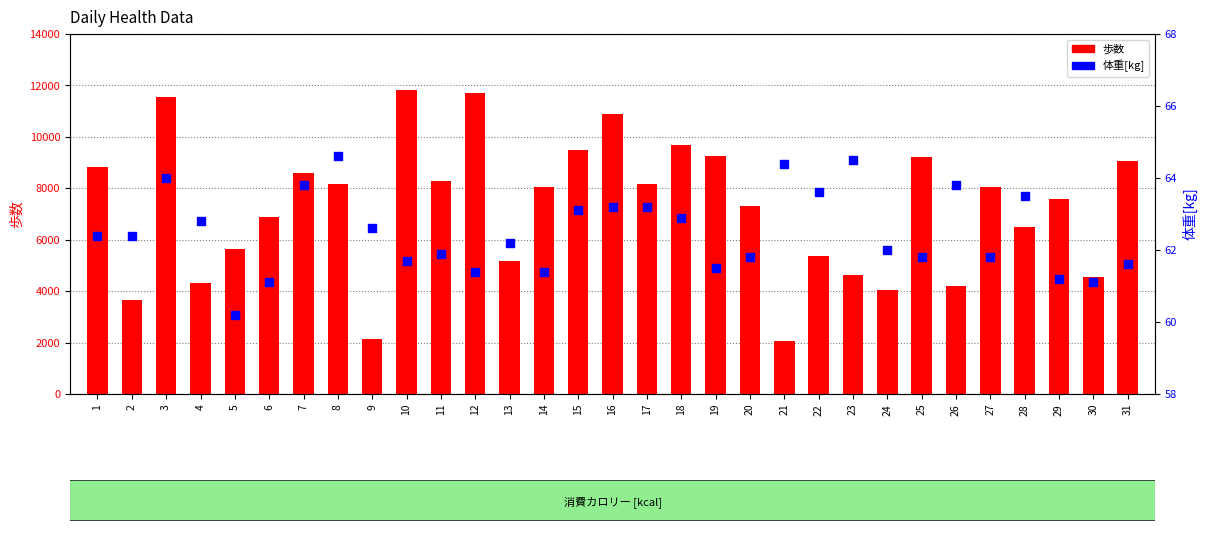

Which series has the largest total across all categories?

歩数